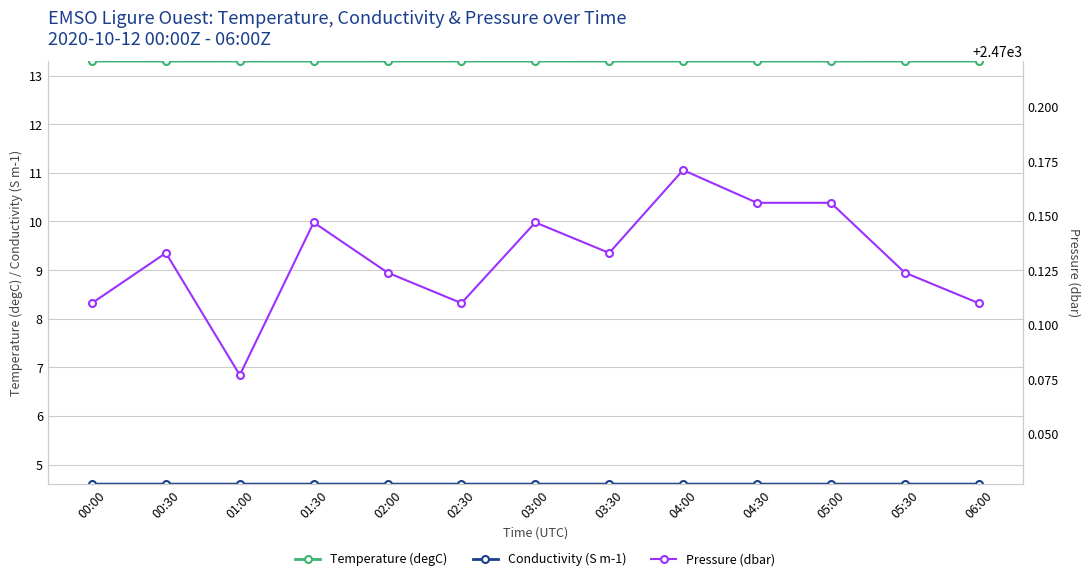

True or false: Temperature (degC) has more than 2 interior local peaks.

True